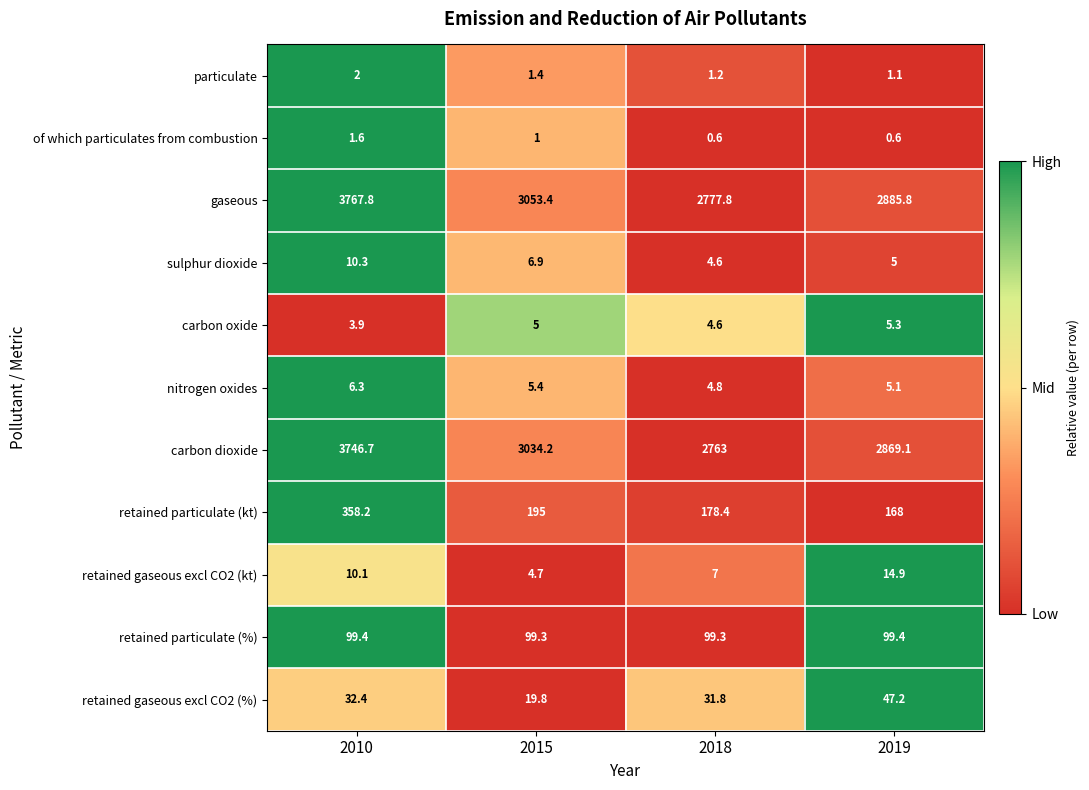

What is the sum of the carbon oxide values at 2019 and 2018?

9.9